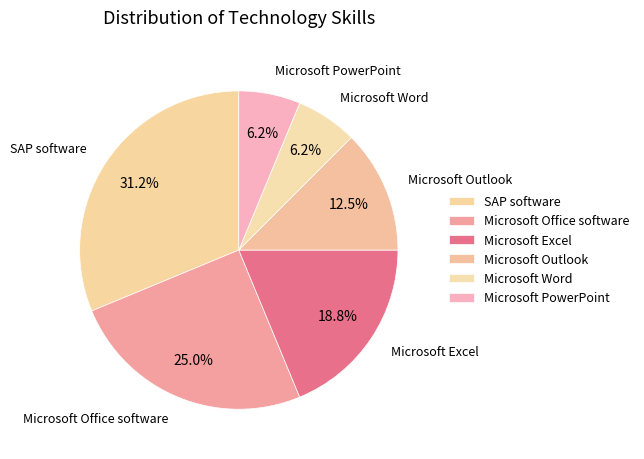

How many segments does this pie chart have?

6